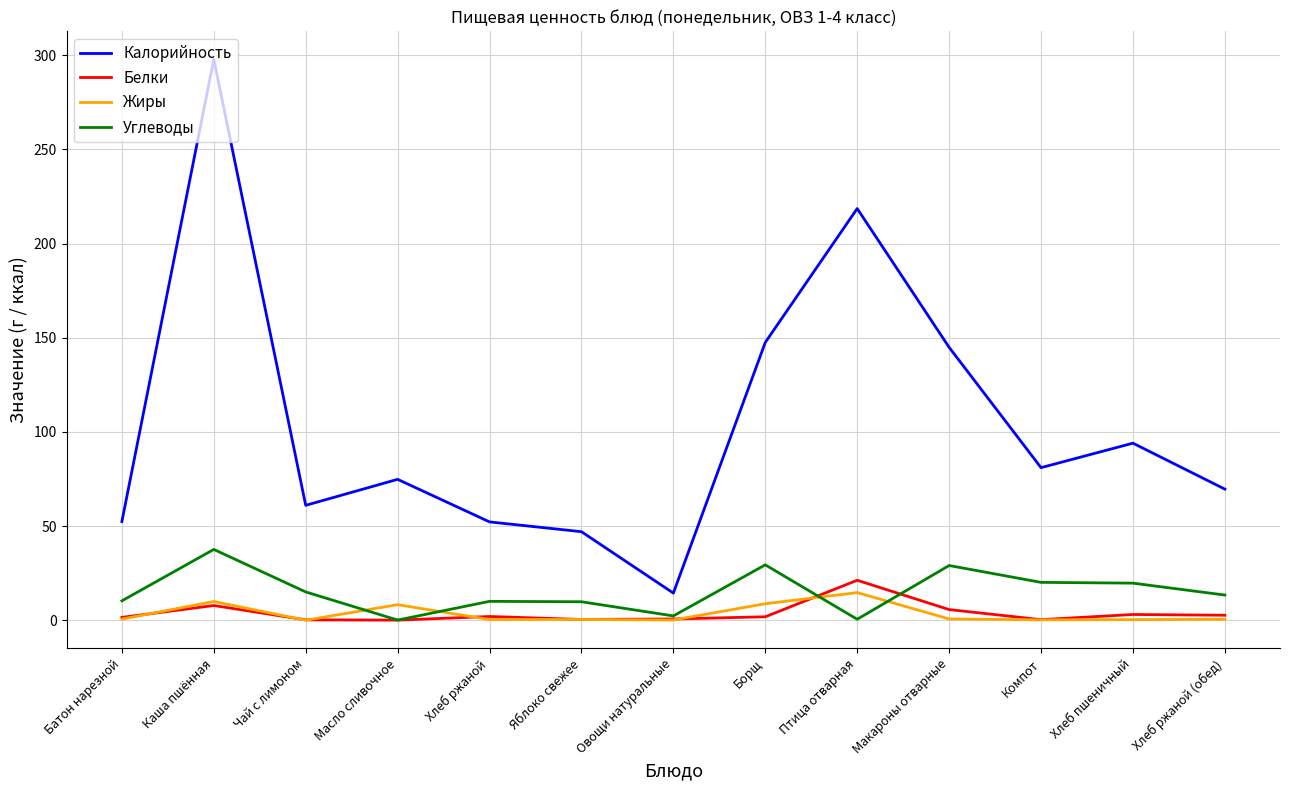

What are all the series names shown in the legend?

Калорийность, Белки, Жиры, Углеводы